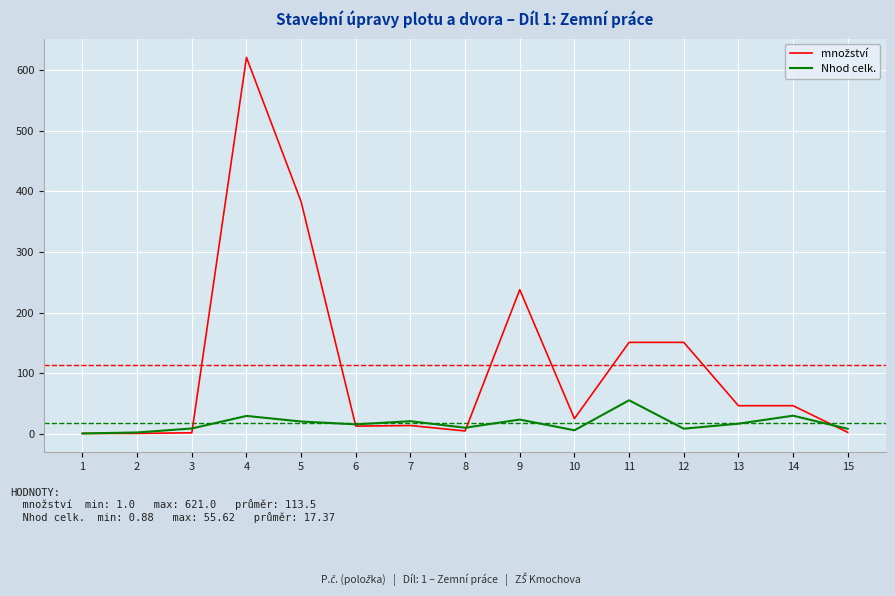

At which category is the sum across all series the highest?

4